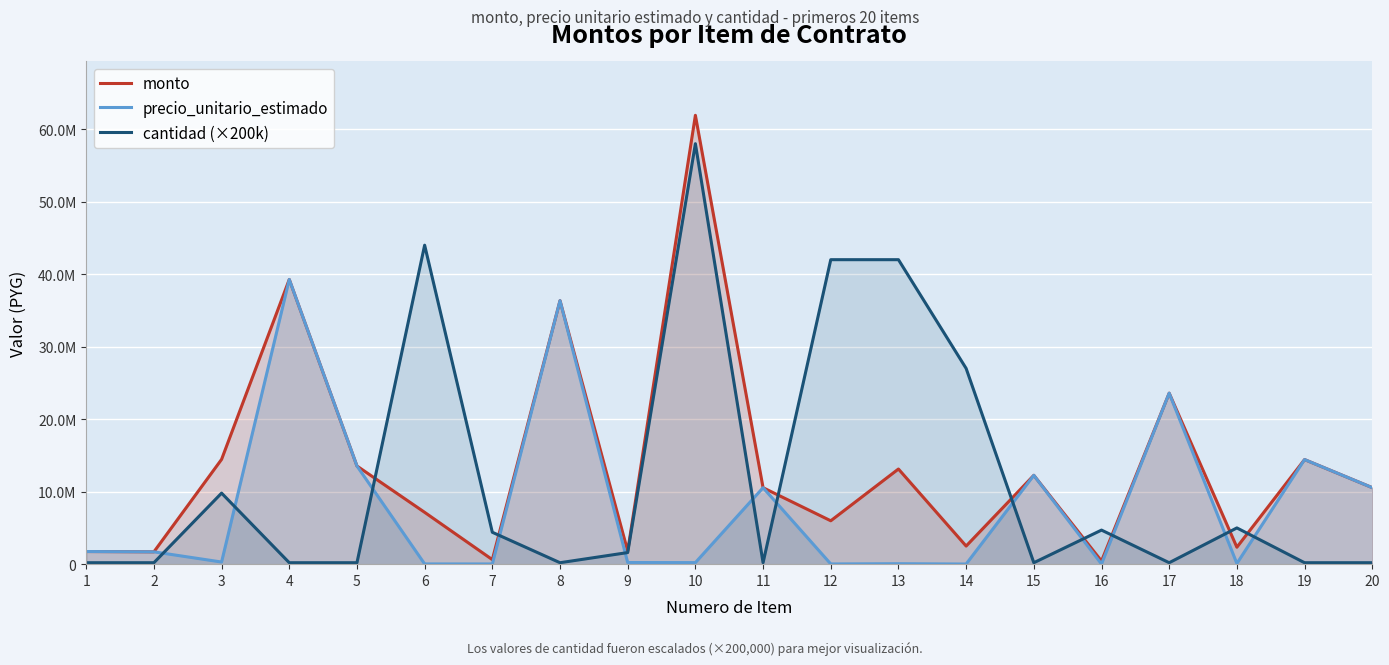

In precio_unitario_estimado, how many points are higher than both neighbors (excluding endpoints)?

7